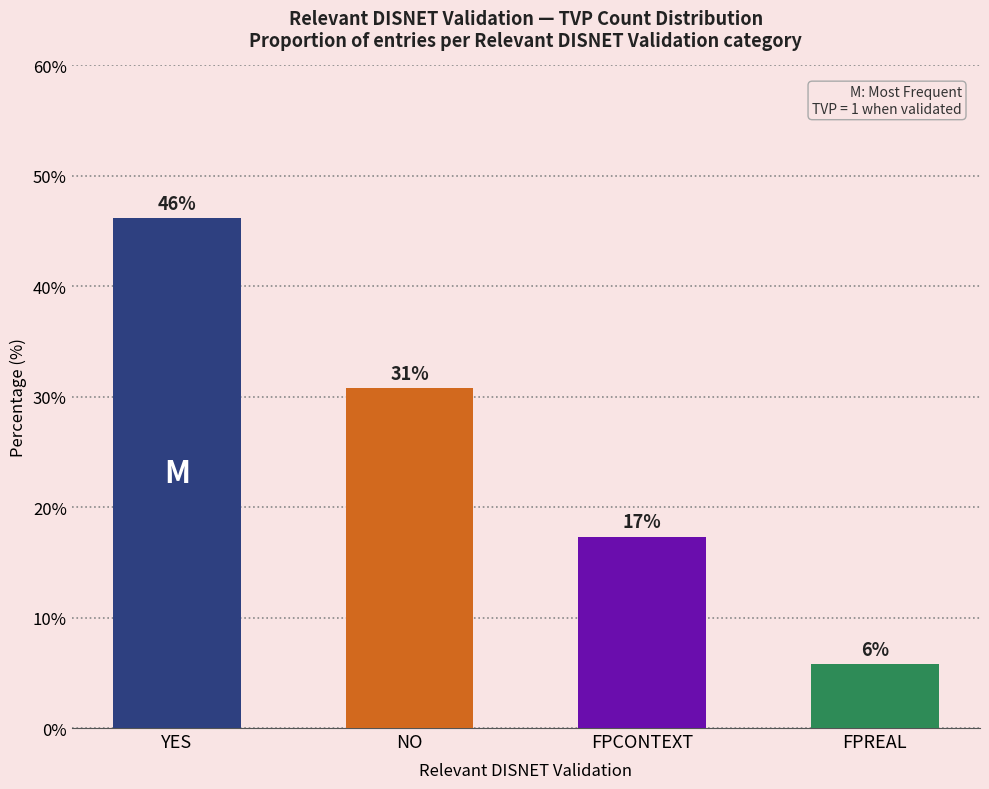

What is the change in value from NO to FPREAL?

-25.0